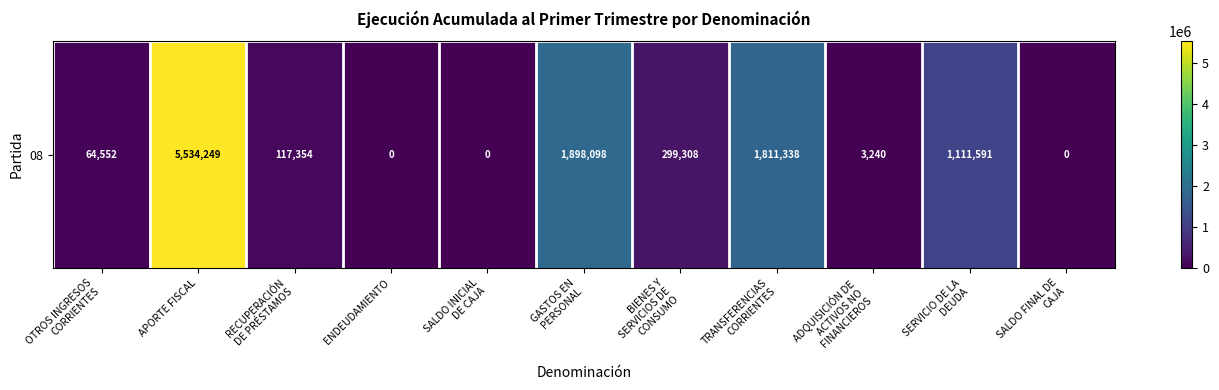

What is the greatest value displayed?

5534249